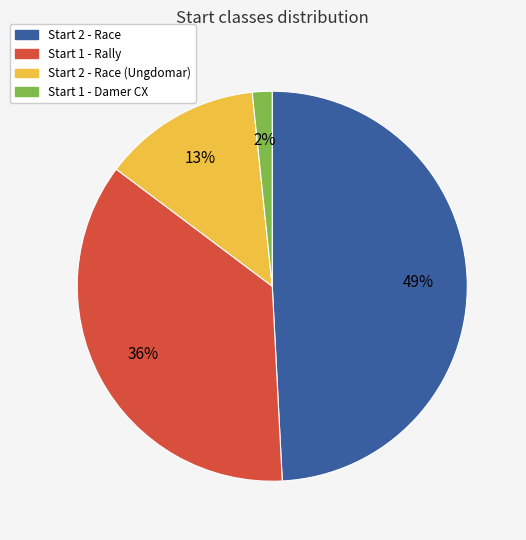

To the nearest percent, what is the average slice percentage?

25%